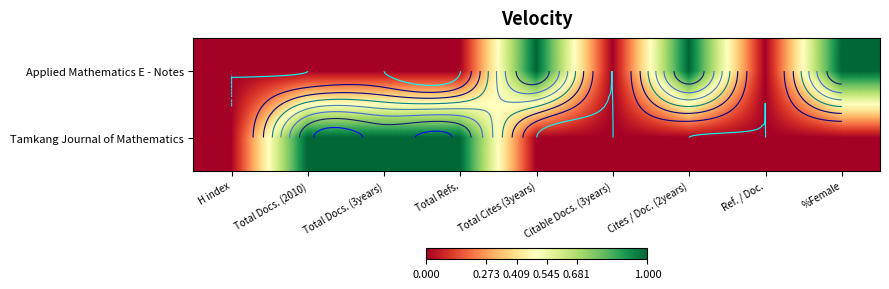

How many positive values does the Tamkang Journal of Mathematics series have?

3